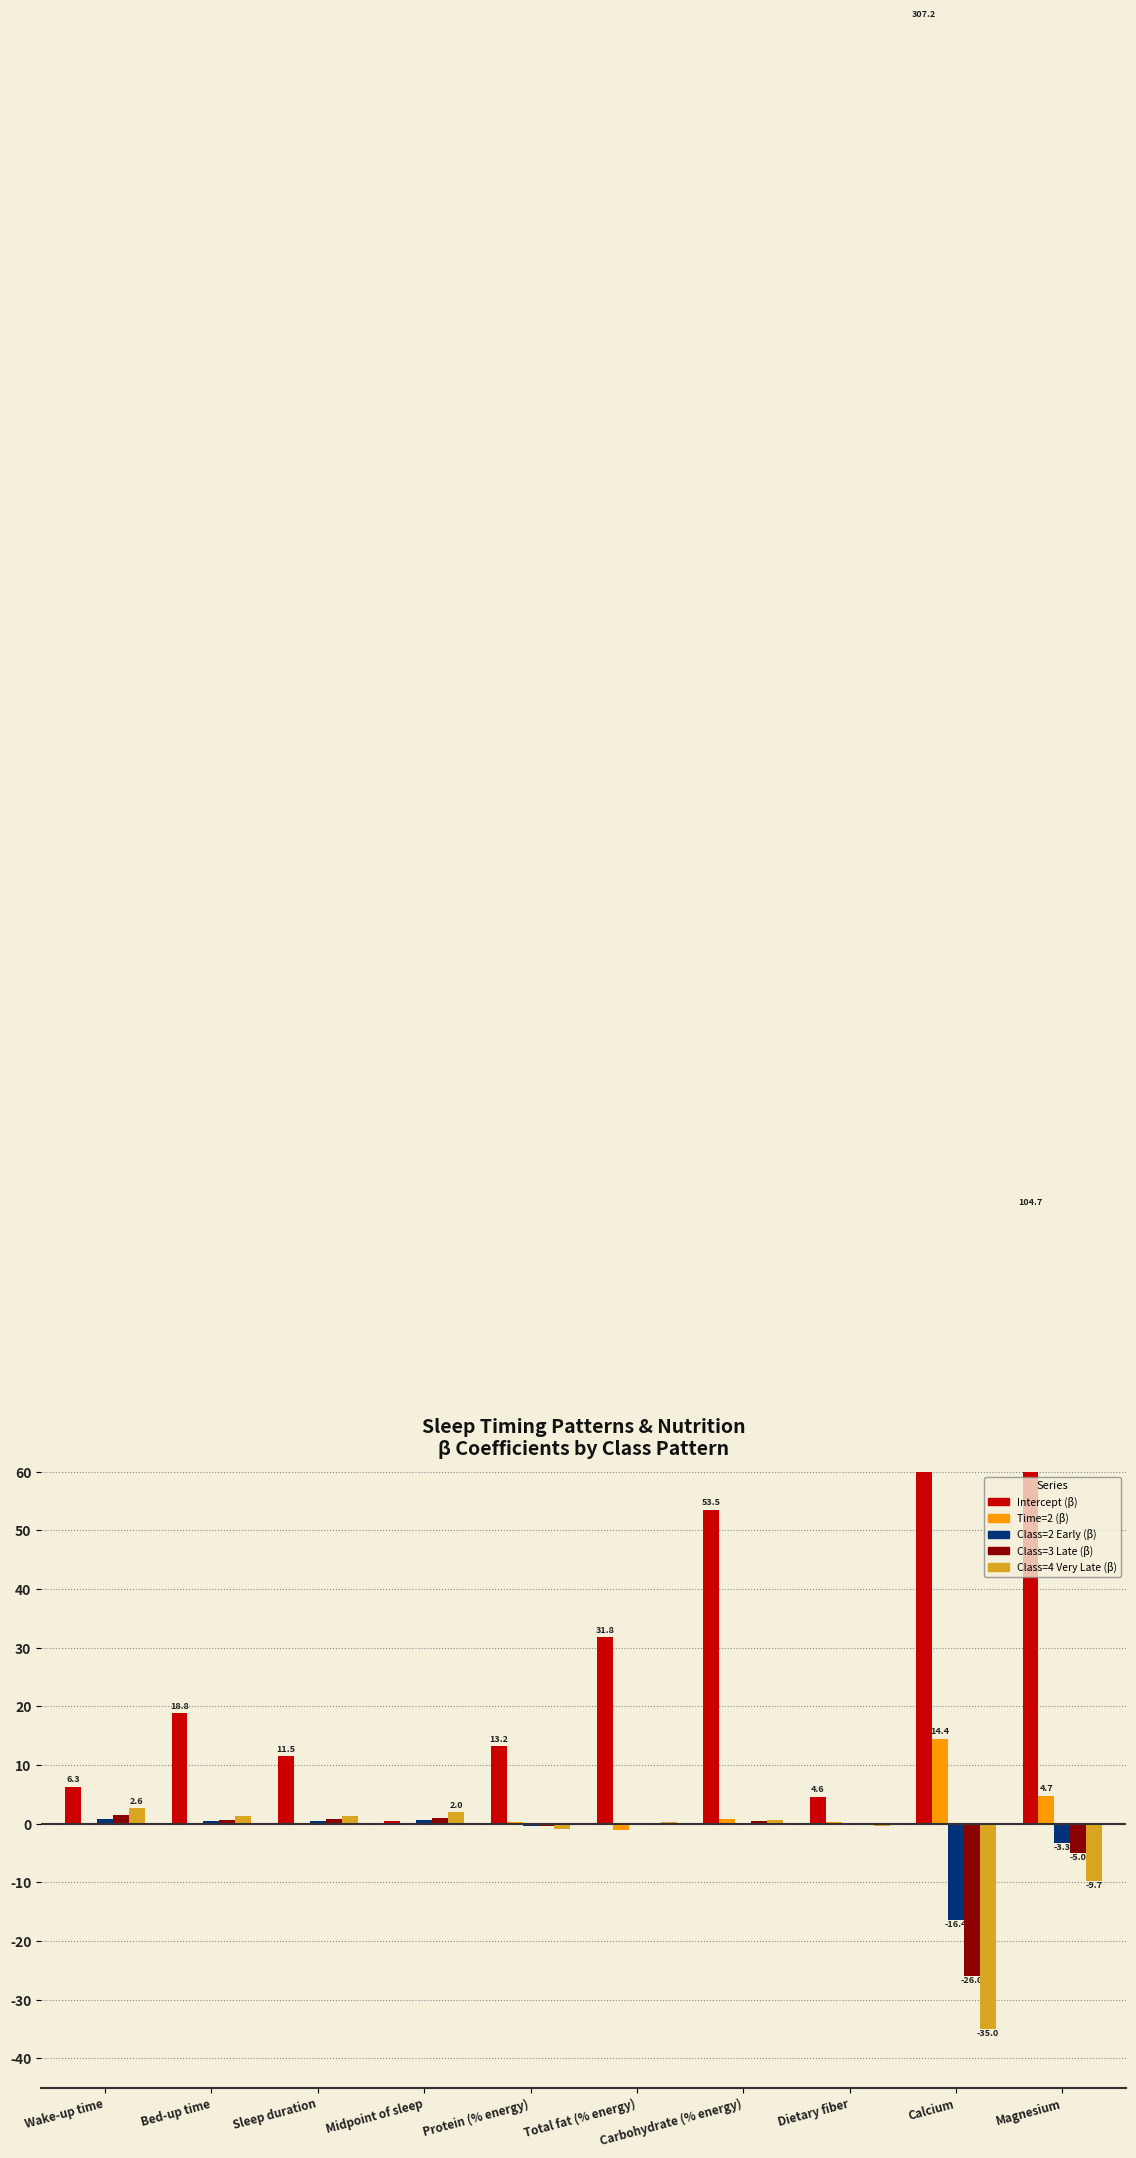

What is the highest value of the Class=3 Late (β) series?

1.4